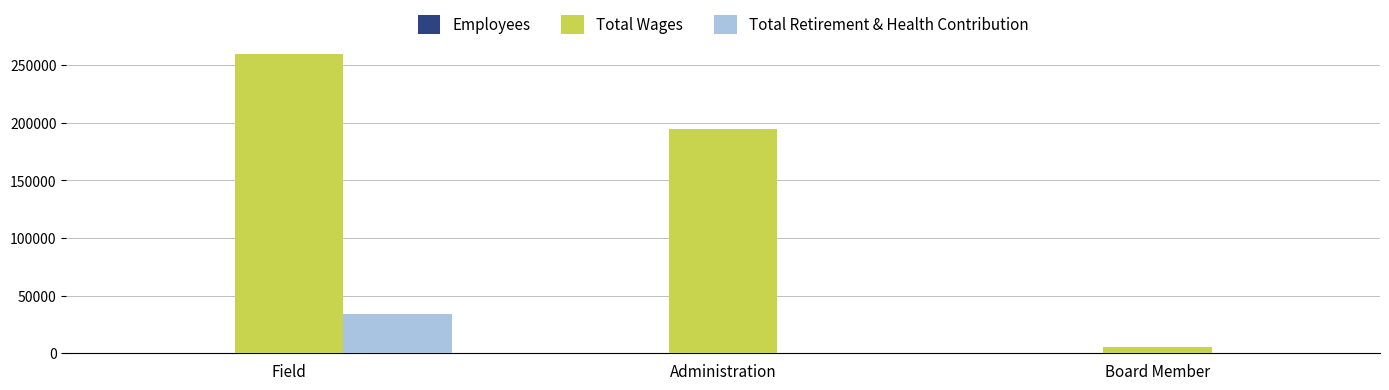

Which series changed the most between Field and Administration?

Total Wages